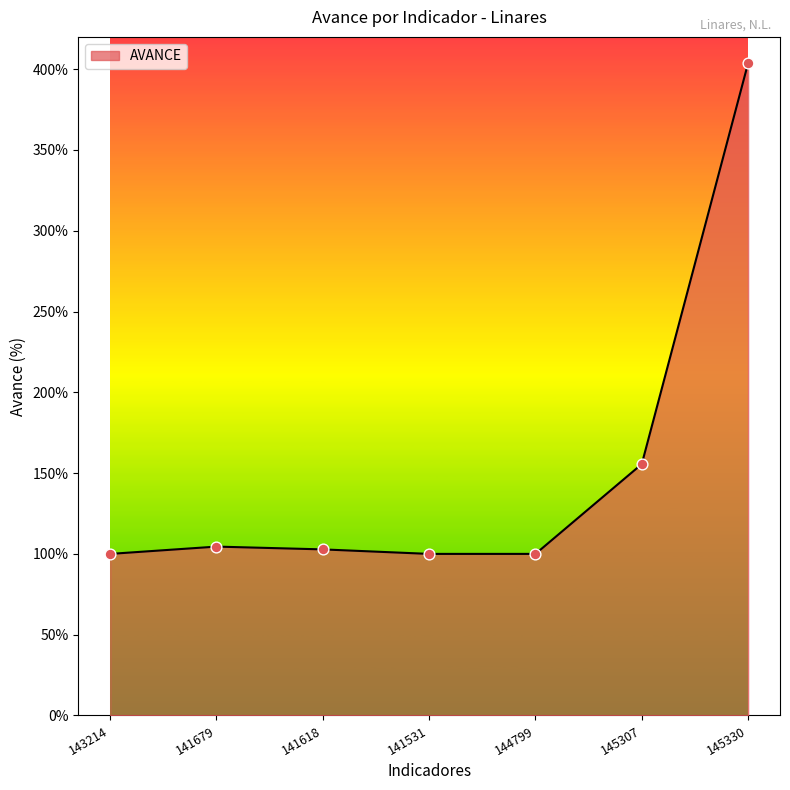

What is the change in value from 141679 to 141531?

-4.5